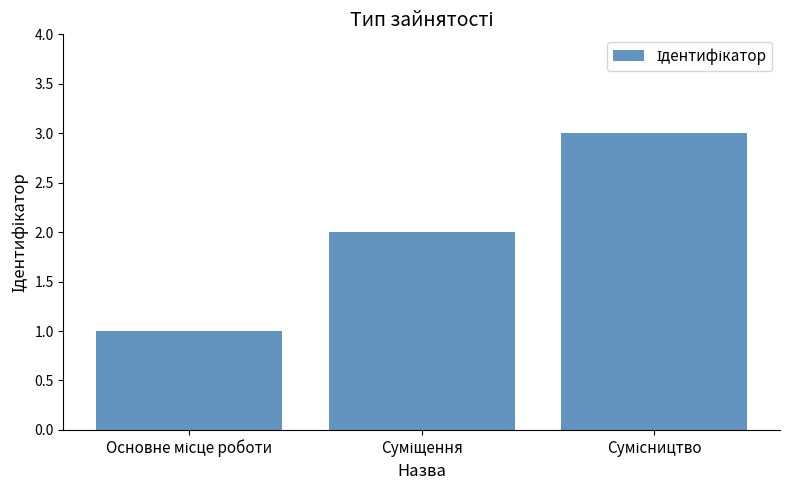

Reading left to right, what are all the values shown in this chart?

1	2	3